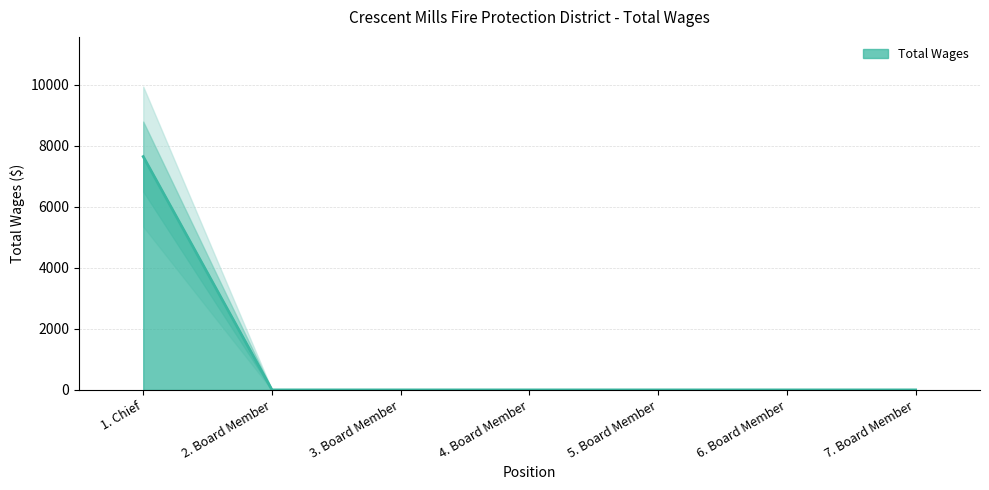

The value at 1. Chief is 7650. True or false?

True